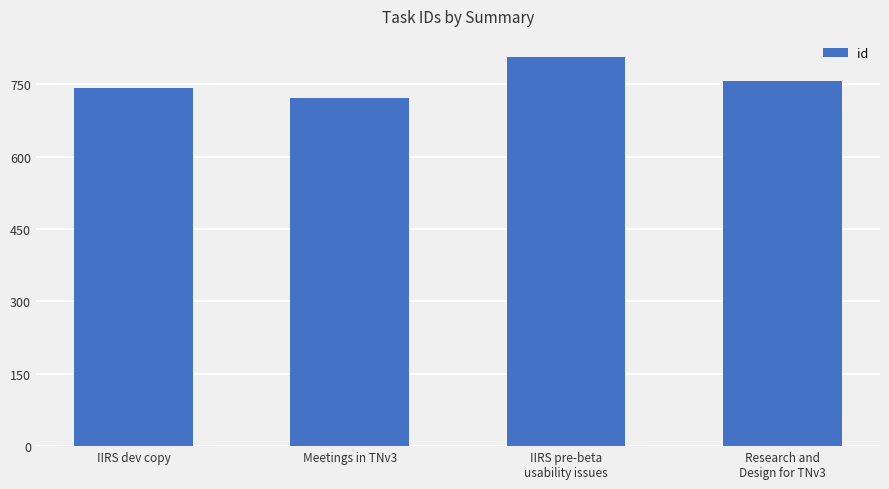

Between IIRS pre-beta
usability issues and IIRS dev copy, which is larger?

IIRS pre-beta
usability issues